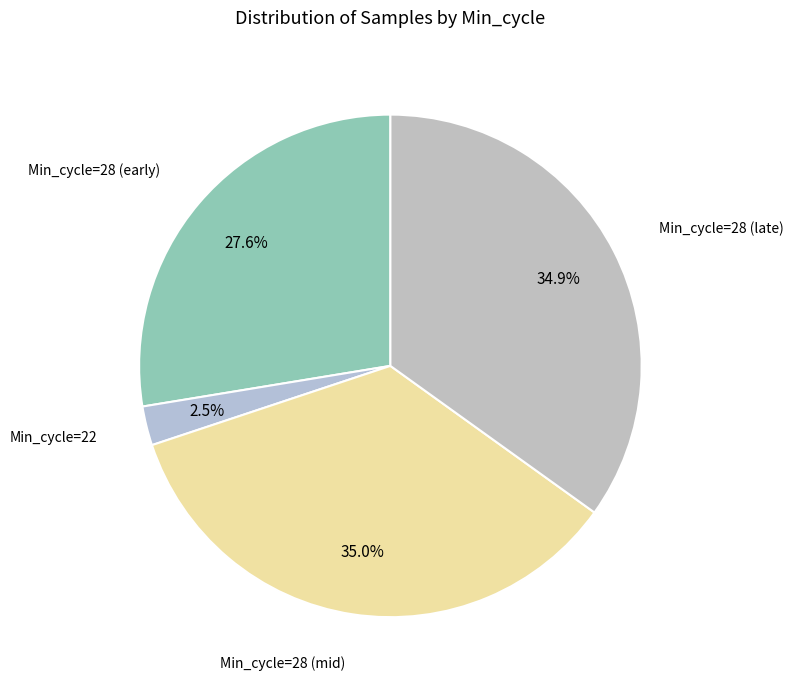

How many segments does this pie chart have?

4